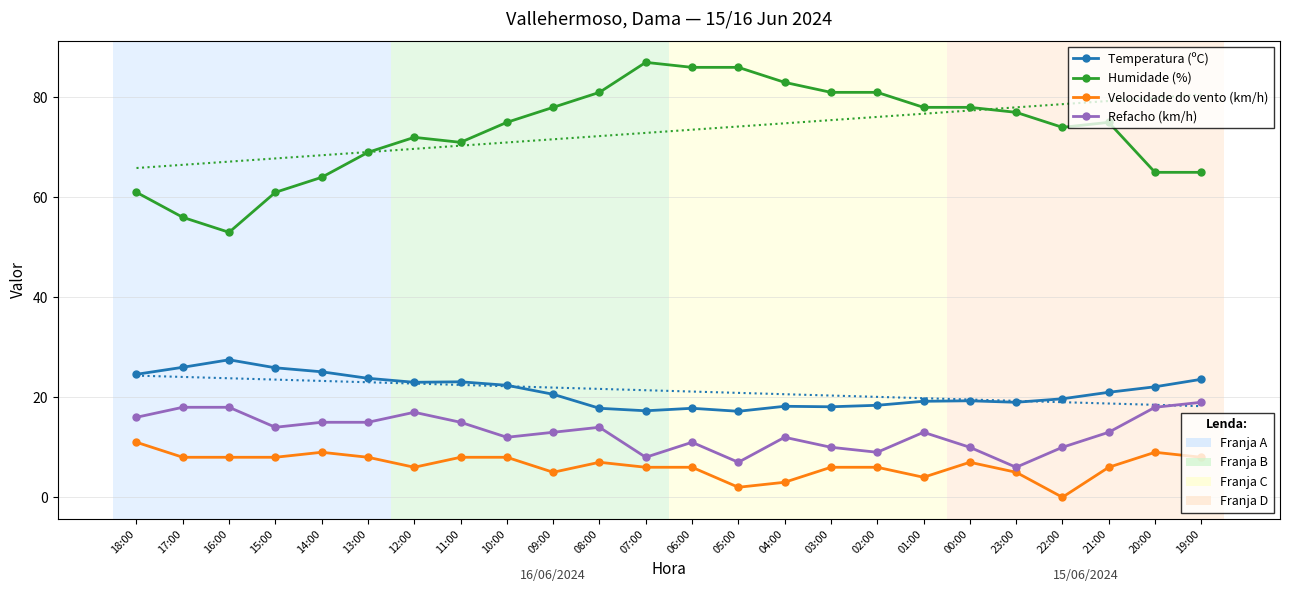

Which series has the largest range (max minus min)?

Humidade (%)